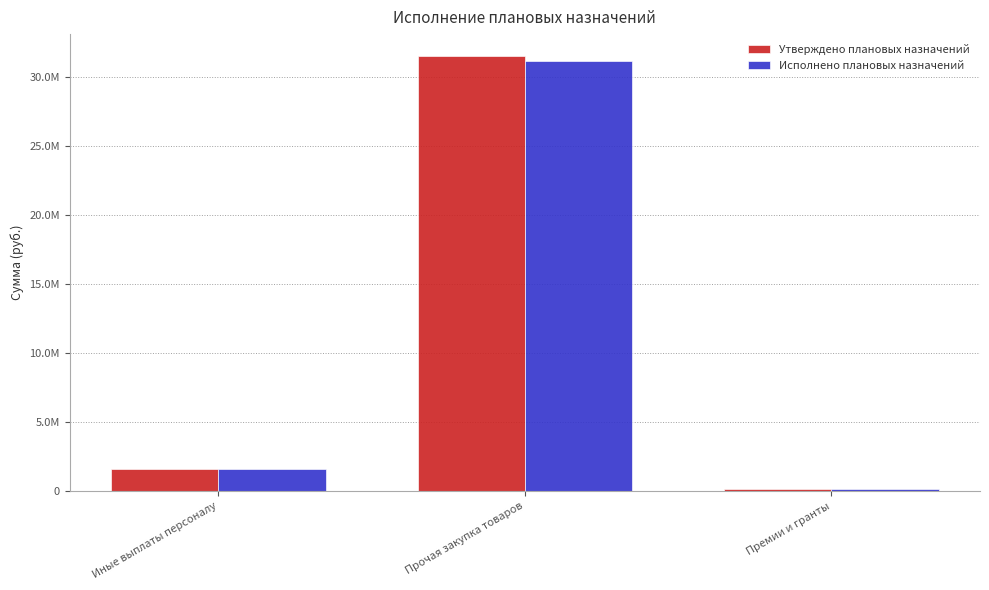

Which series has the widest spread of values?

Утверждено плановых назначений